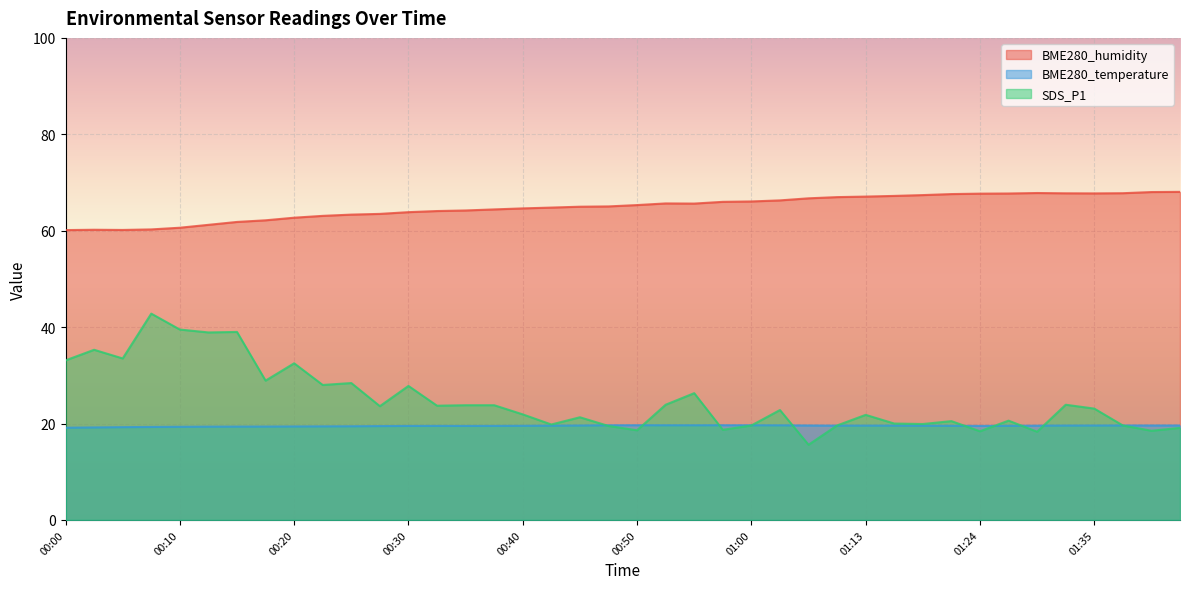

Which series has the largest range (max minus min)?

SDS_P1